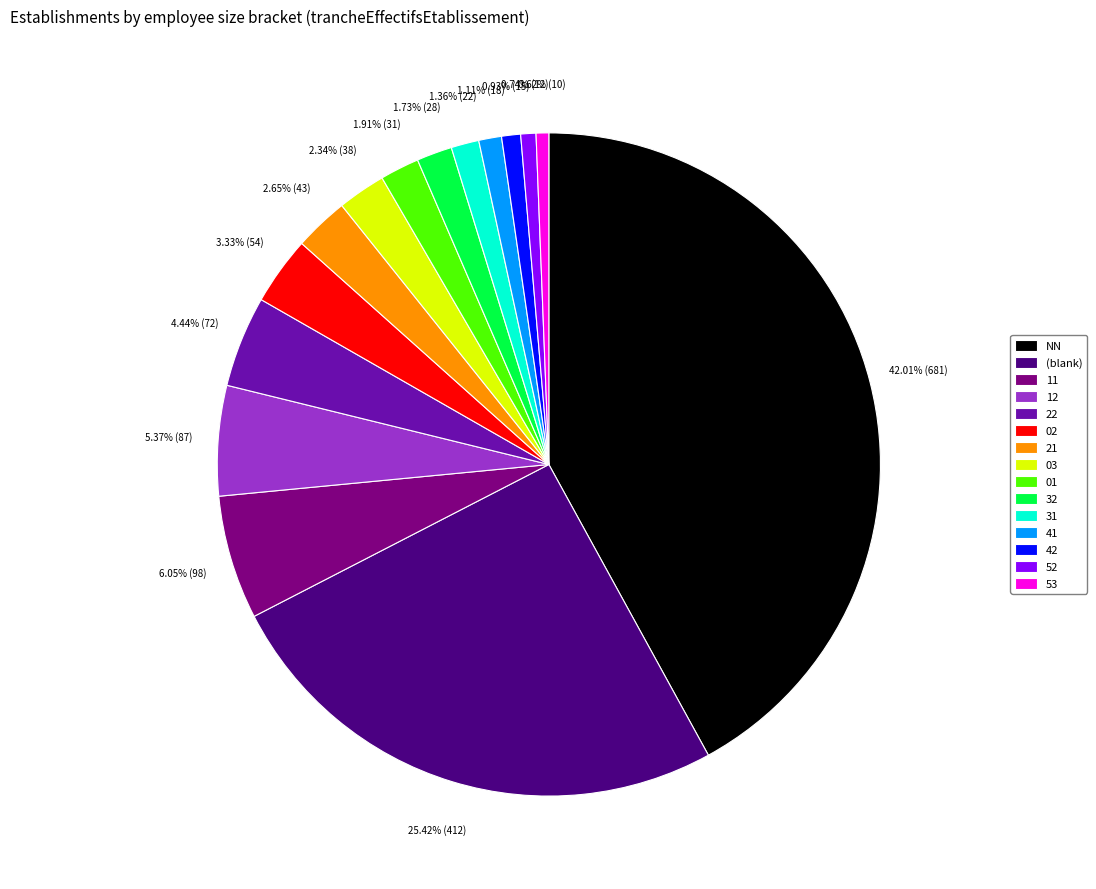

To the nearest percent, what portion does 41 represent?

1%